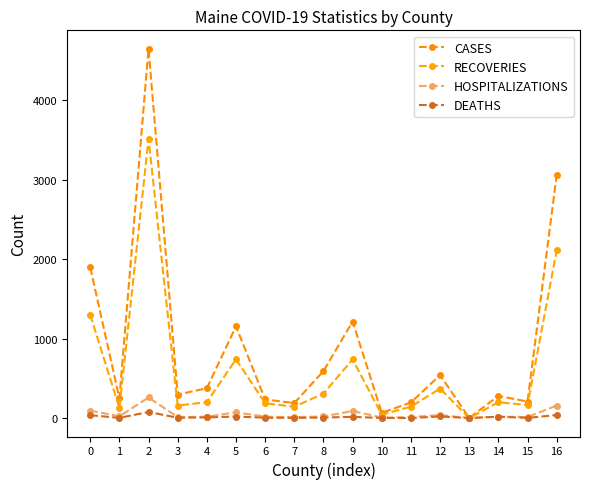

What is the average value of the RECOVERIES series?

614